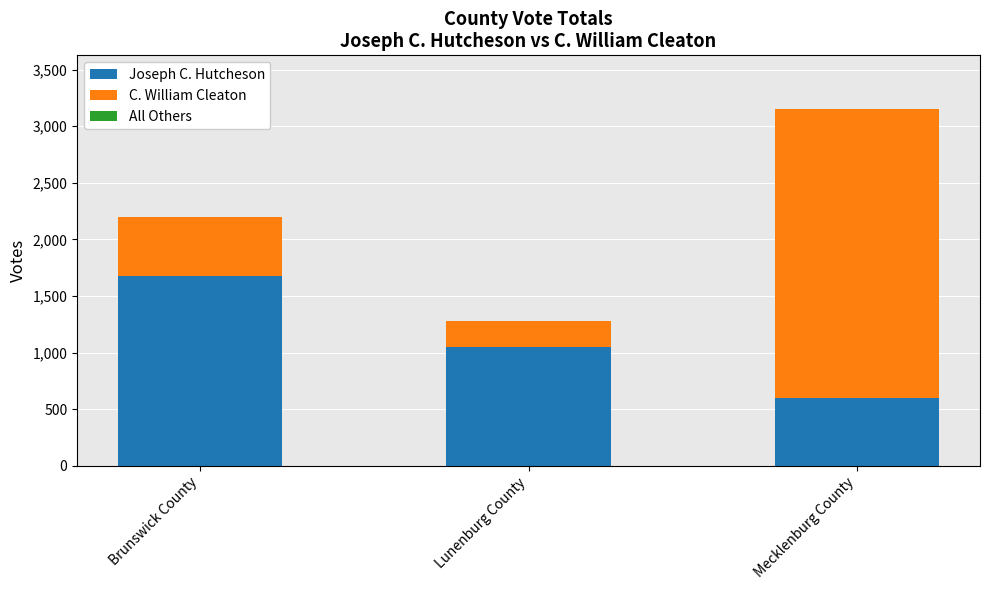

Rank the categories by Joseph C. Hutcheson value from lowest to highest.

Mecklenburg County, Lunenburg County, Brunswick County